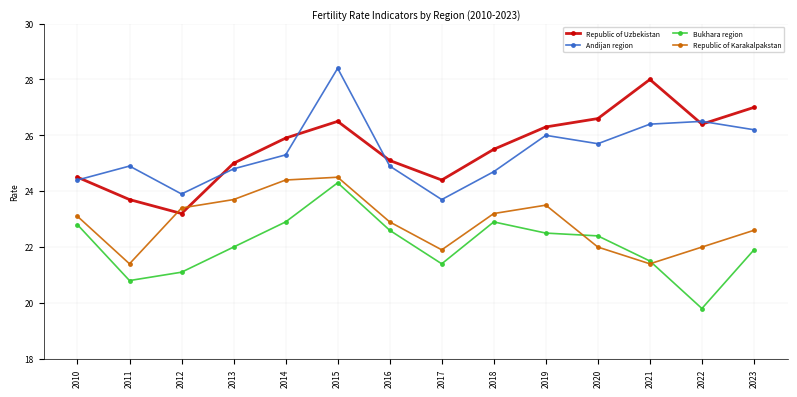

In Andijan region, how many points are higher than both neighbors (excluding endpoints)?

4